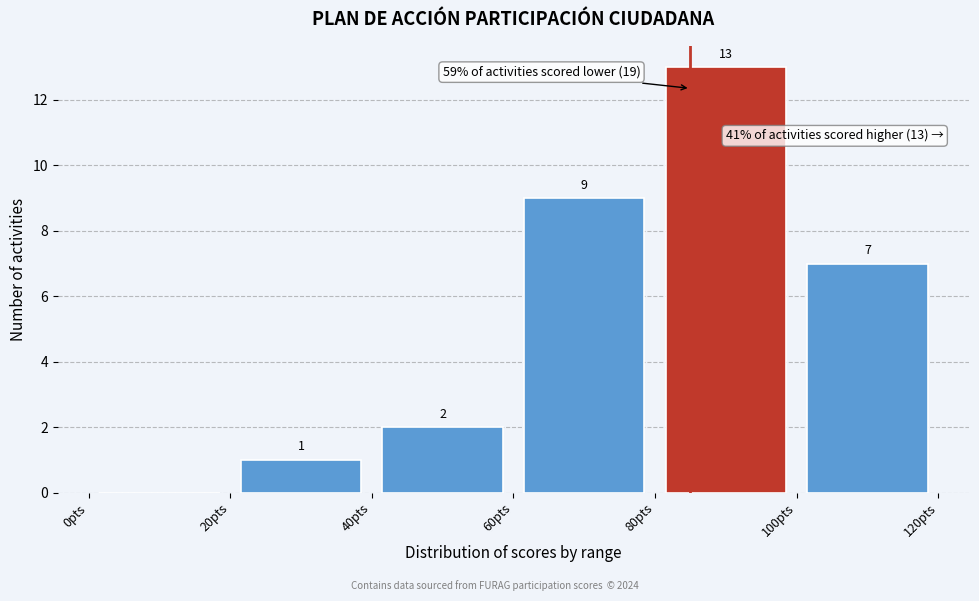

Over which range of the x-axis is the bar tallest?

80 to 100